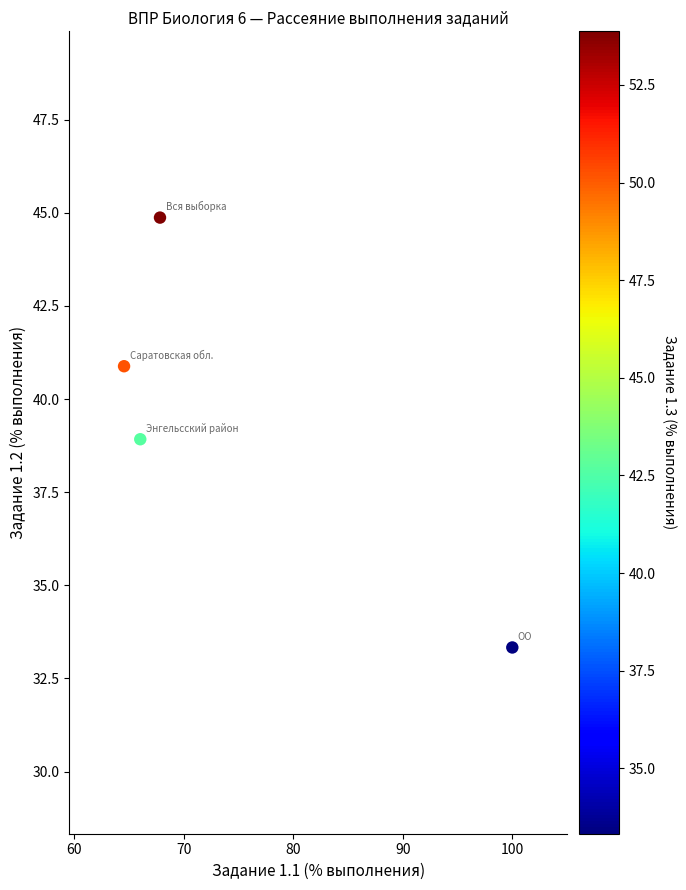

What is the average X value?

74.6